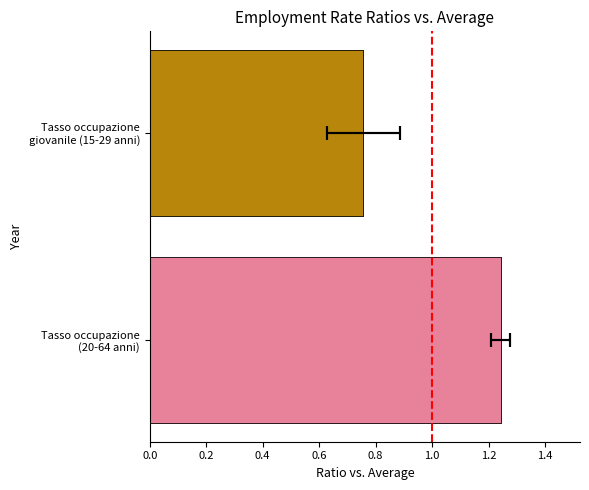

Are the bars grouped side by side (vs. stacked)?

No